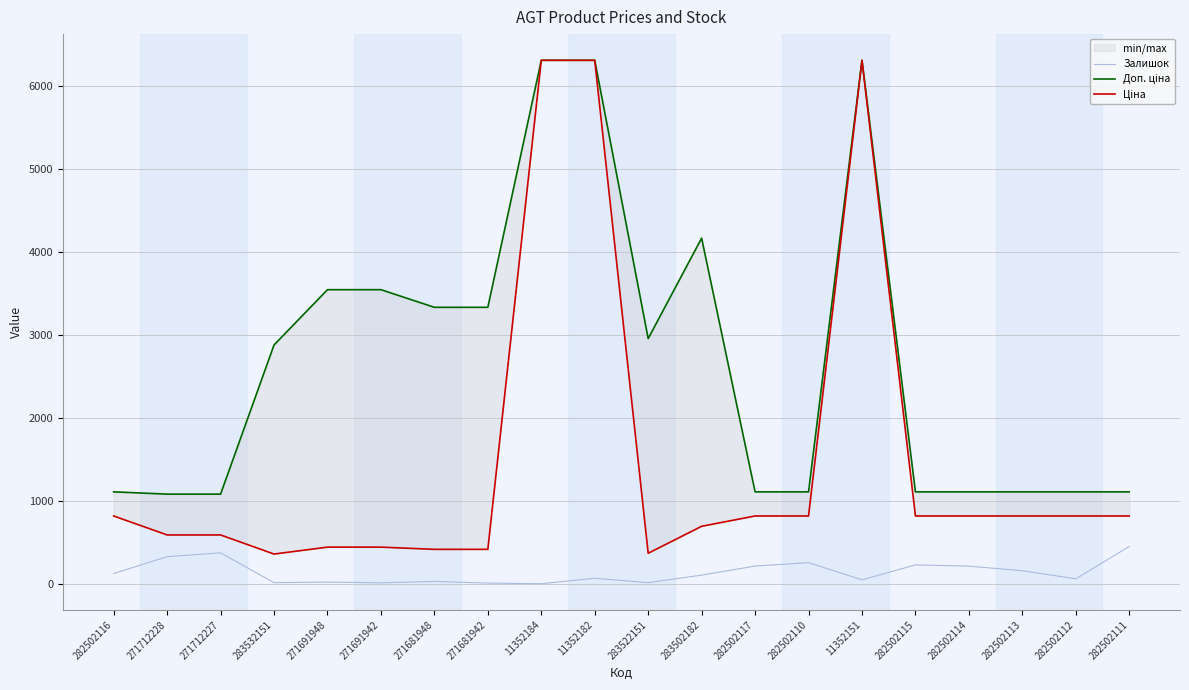

Is this an area chart (filled region under the line)?

No